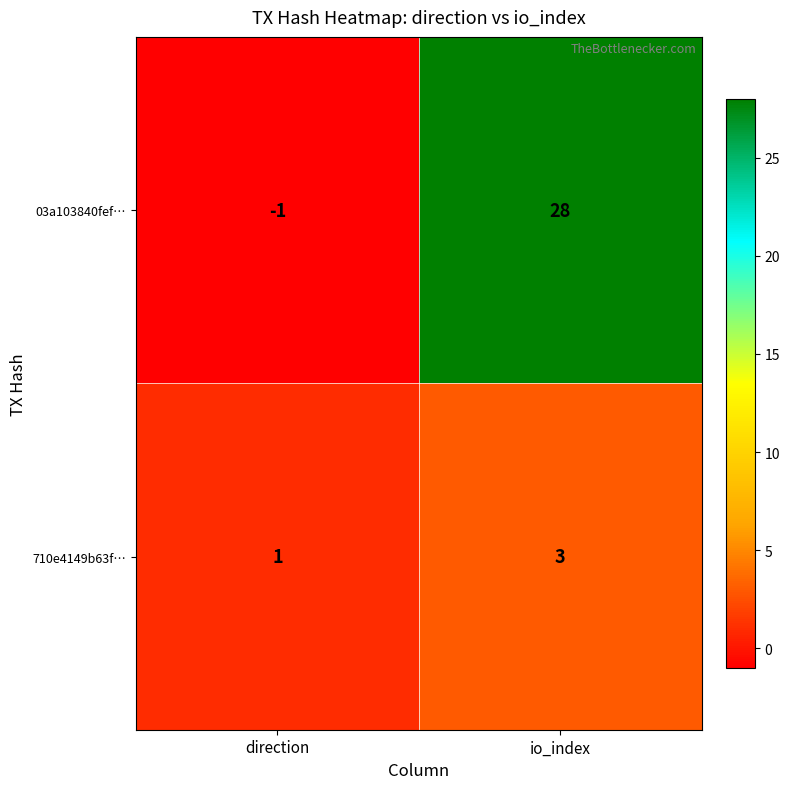

What is the maximum value for 03a103840fef…?

28